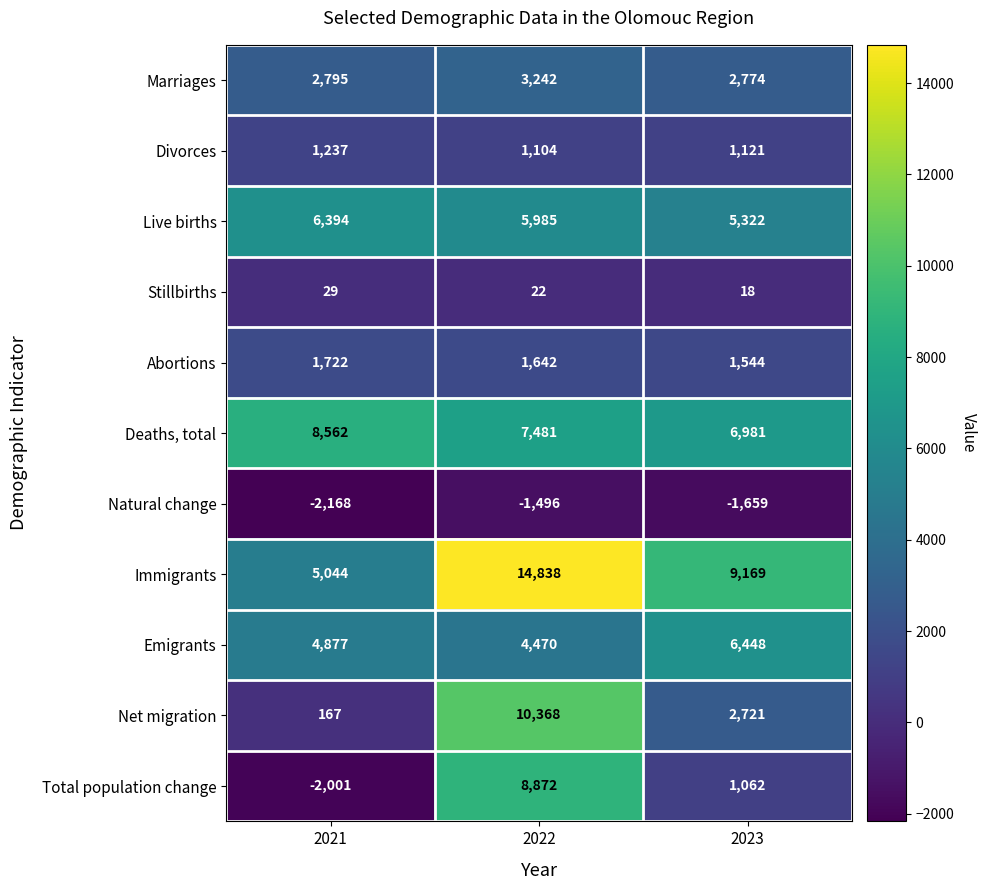

How many data points in Marriages are less than 2795?

1